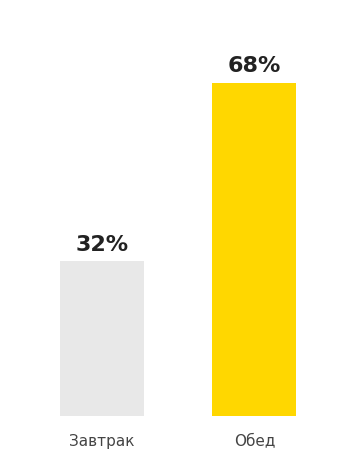

Which category has the lowest value across all series?

Завтрак